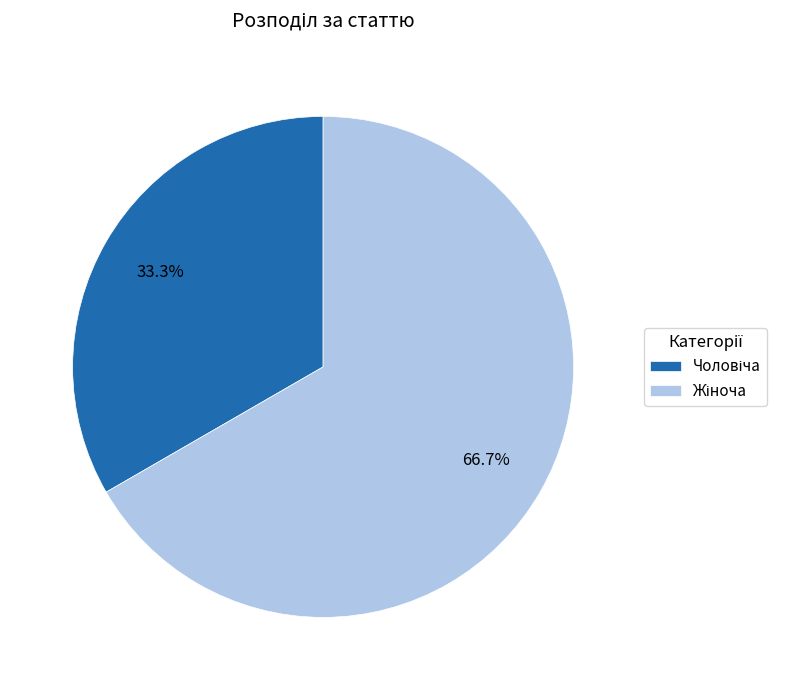

Is there any slice that represents more than half of the pie?

Yes